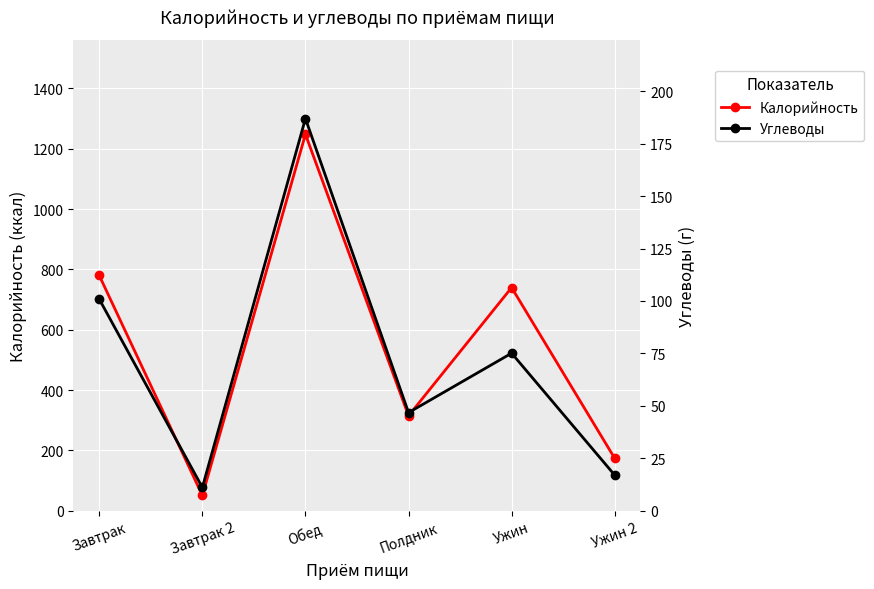

At which label does Калорийность reach its peak?

Обед